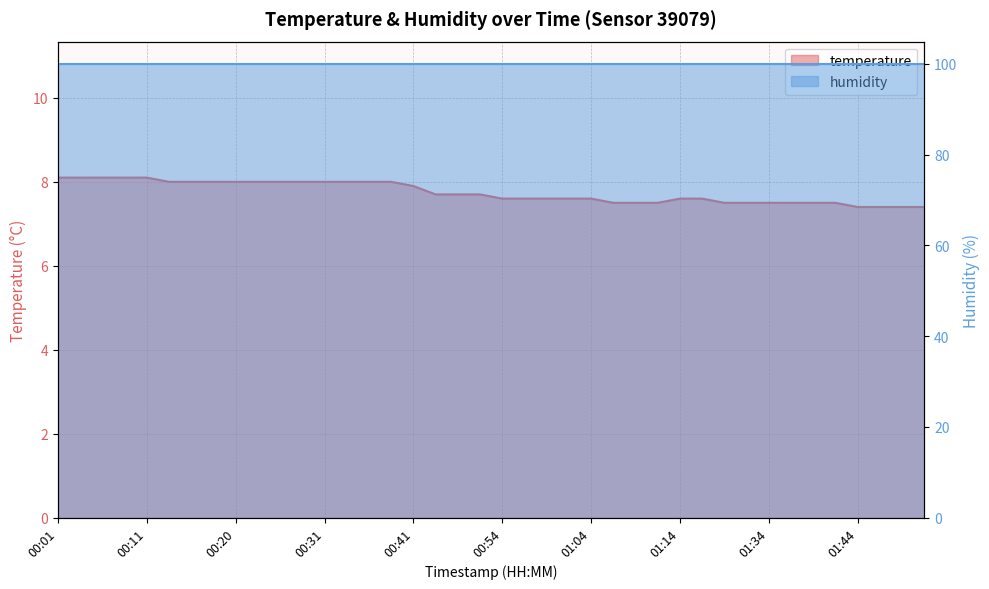

True or false: the data shows 10.4 at 00:49.

False